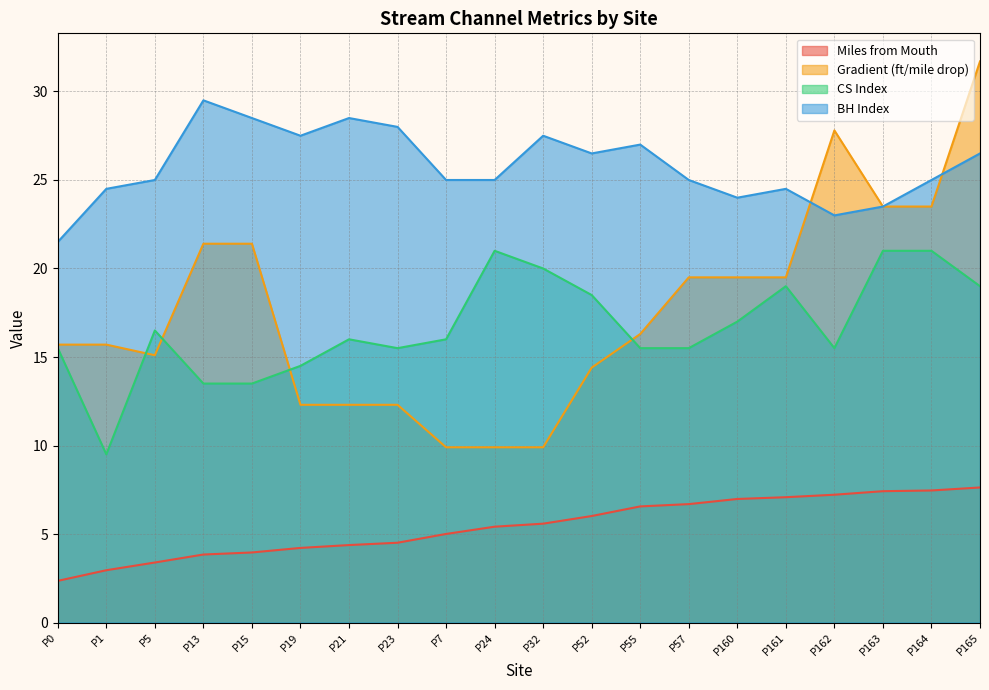

What is the difference between the maximum and second lowest values in the BH Index series?

6.5